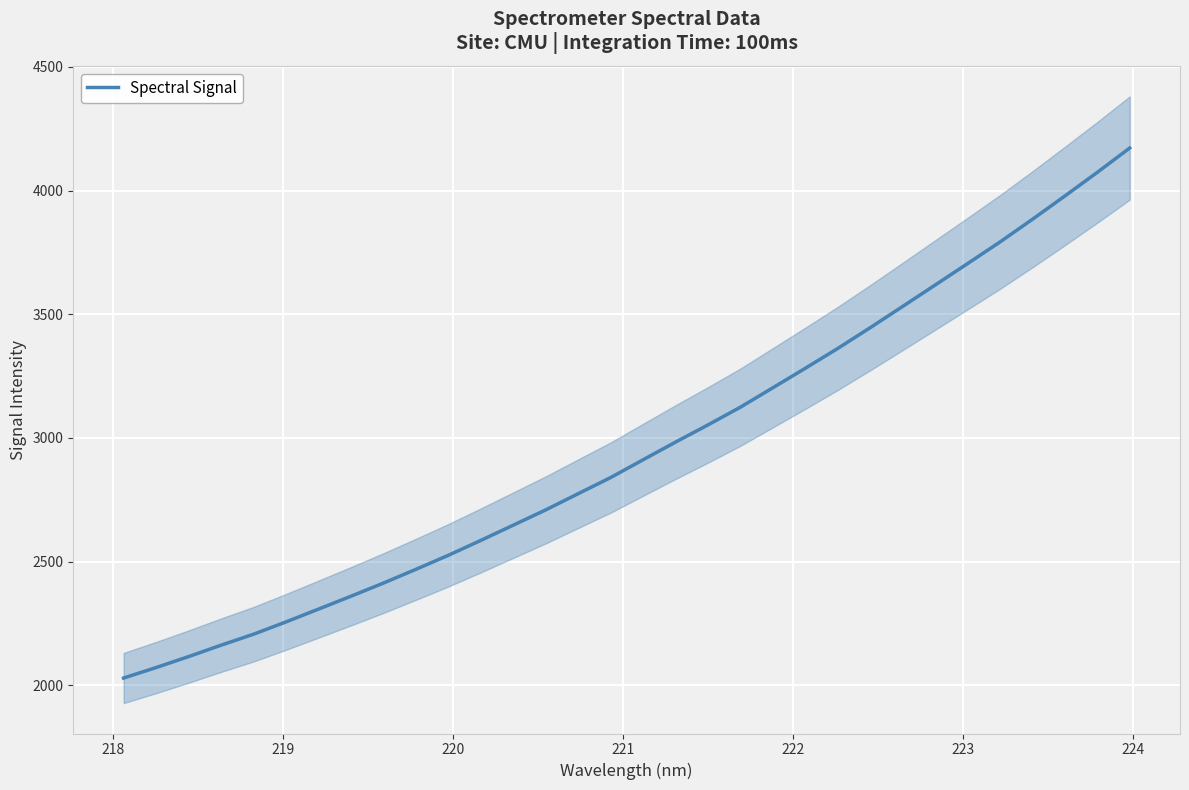

What is the difference between the maximum and minimum values?

2141.6